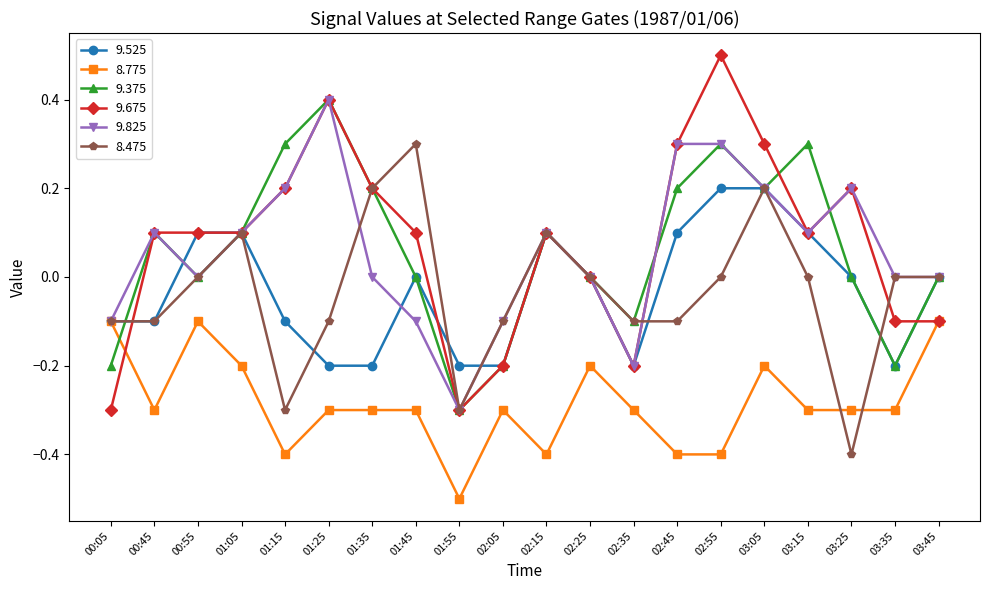

What is the label of the 18th point from the left?

03:25